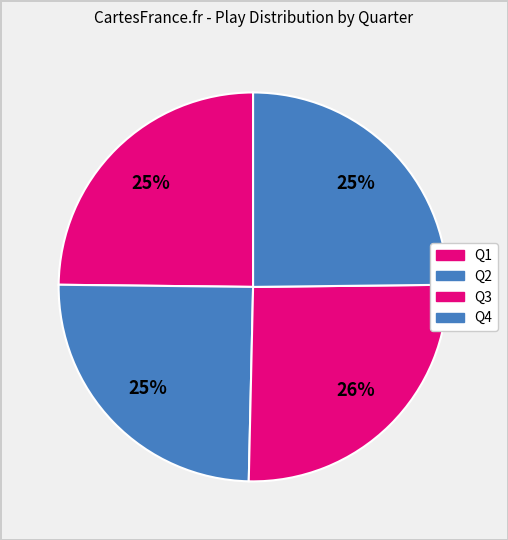

What is the ratio of the value at Q4 to the value at Q3?

1.0